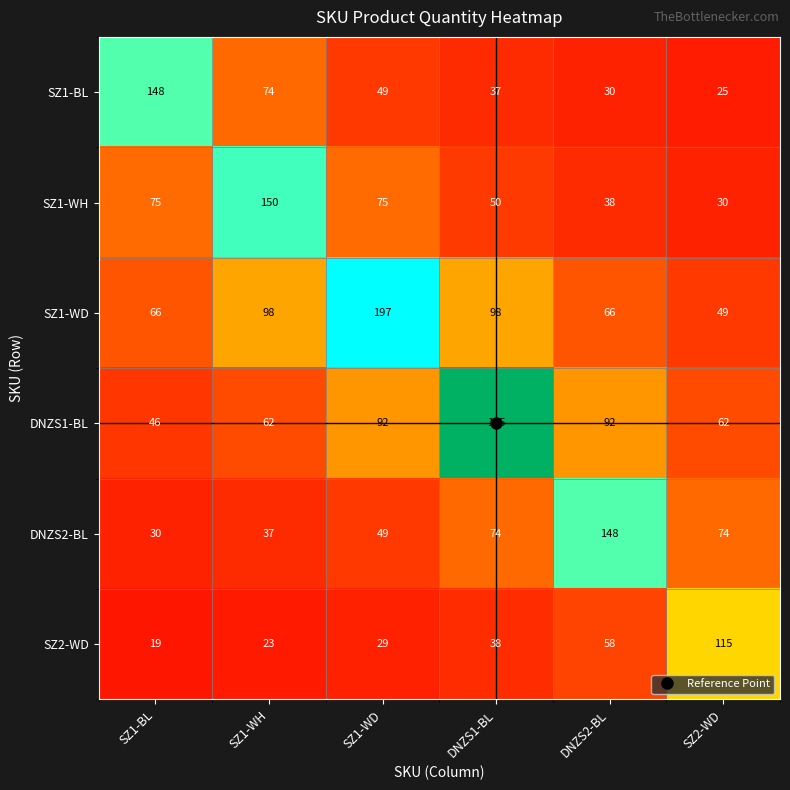

At how many categories does at least one series exceed 35?

6